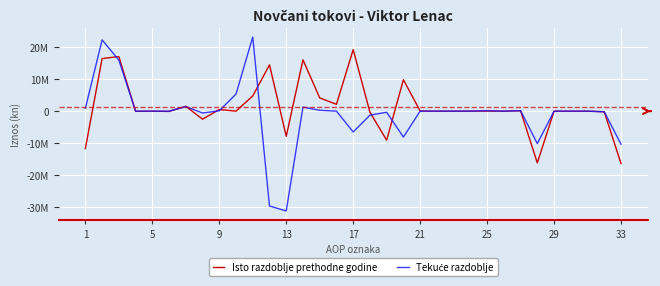

Does the chart have visible grid lines?

Yes